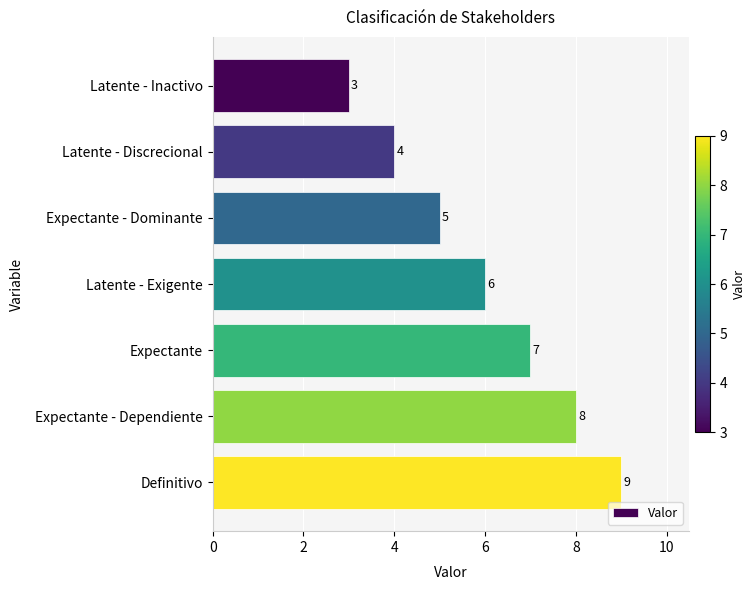

What is the label of the 6th bar from the top?

Expectante - Dependiente